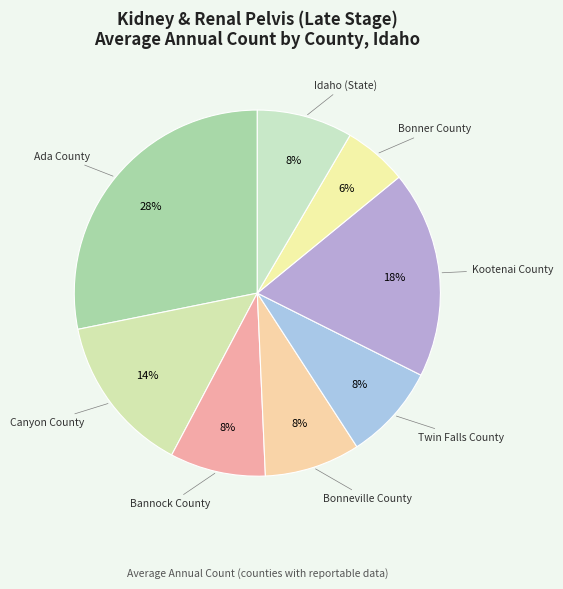

Is Idaho (State) the majority of the pie?

No